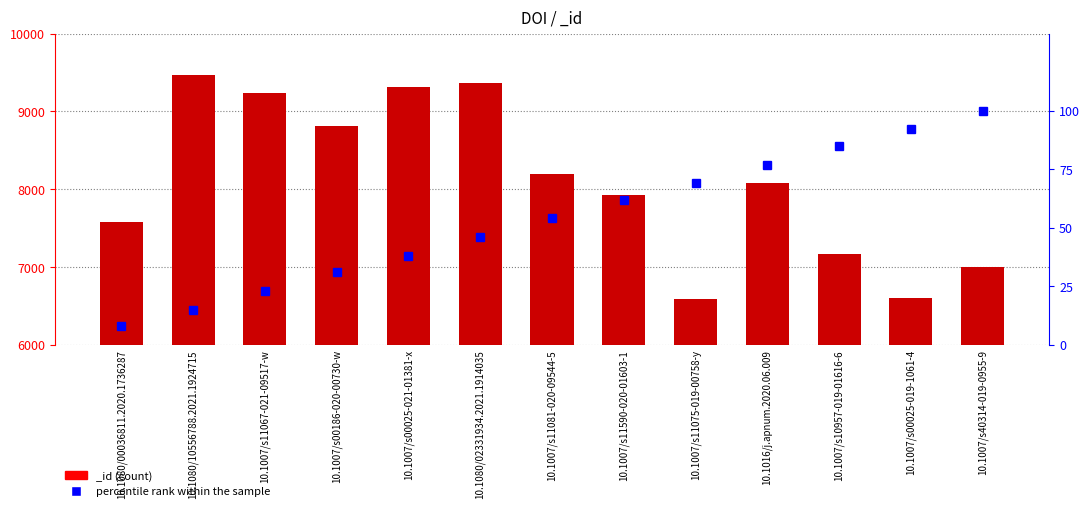

What is the difference between the second highest and minimum values?

84